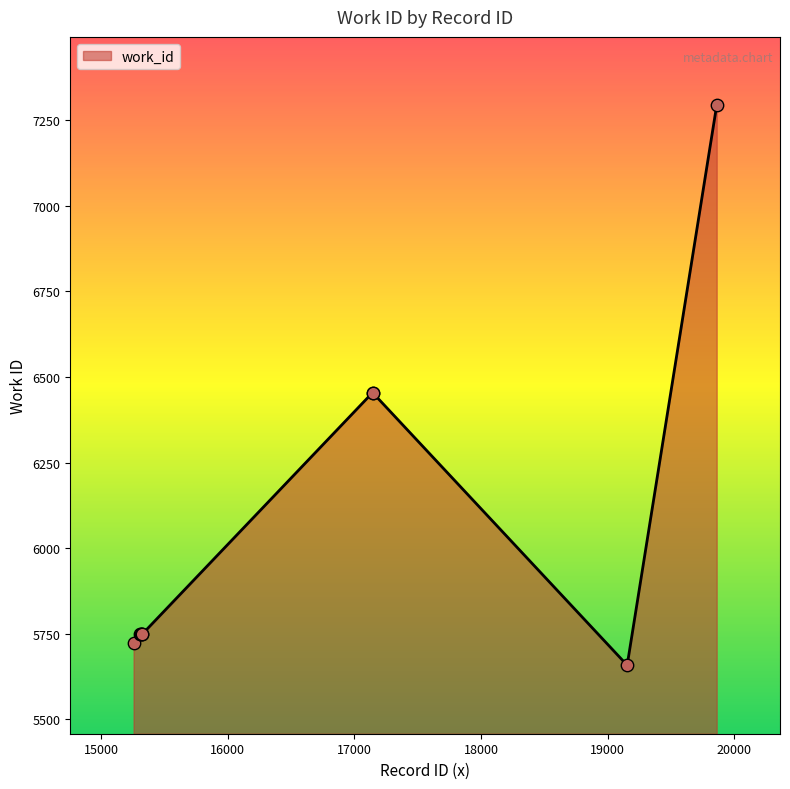

What is the smallest value displayed?

5658